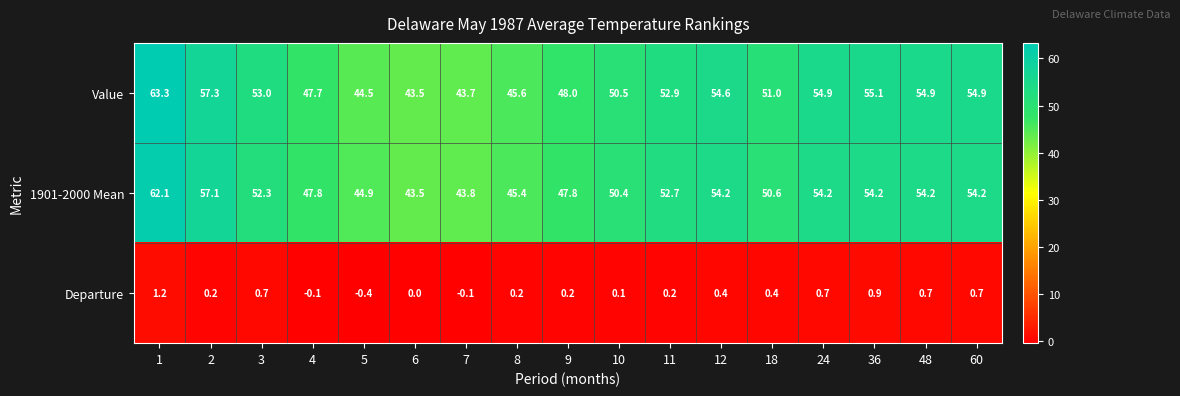

Between 1 and 18, which series saw the biggest shift?

Value